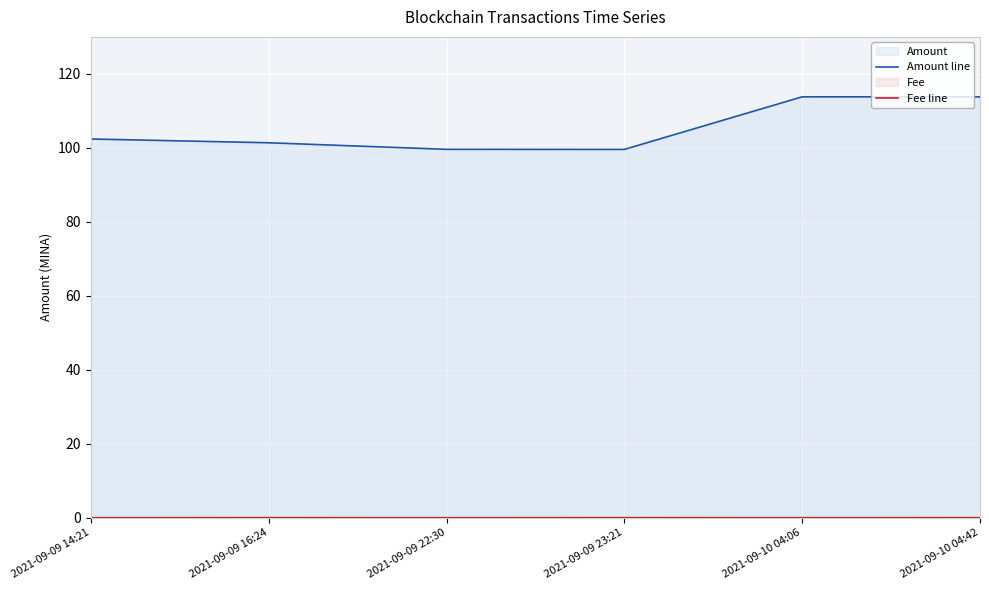

What is the spread (max minus min) of values at 2021-09-09 22:30?

99.6